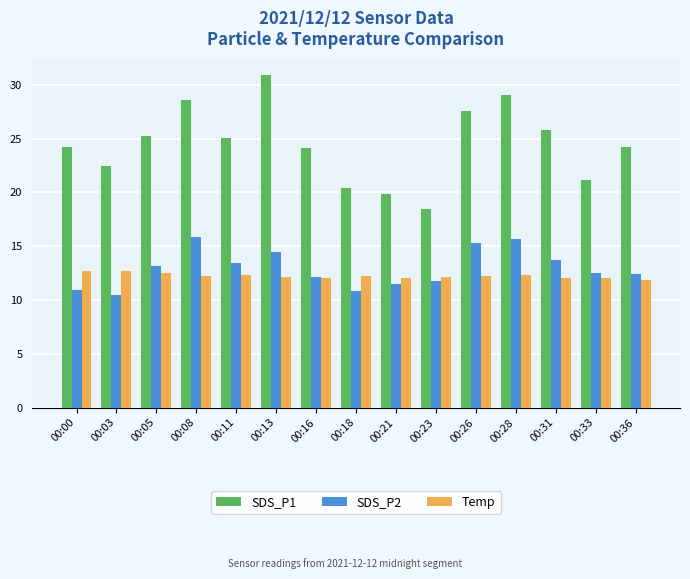

Rank the series by their maximum value, from lowest to highest.

Temp, SDS_P2, SDS_P1